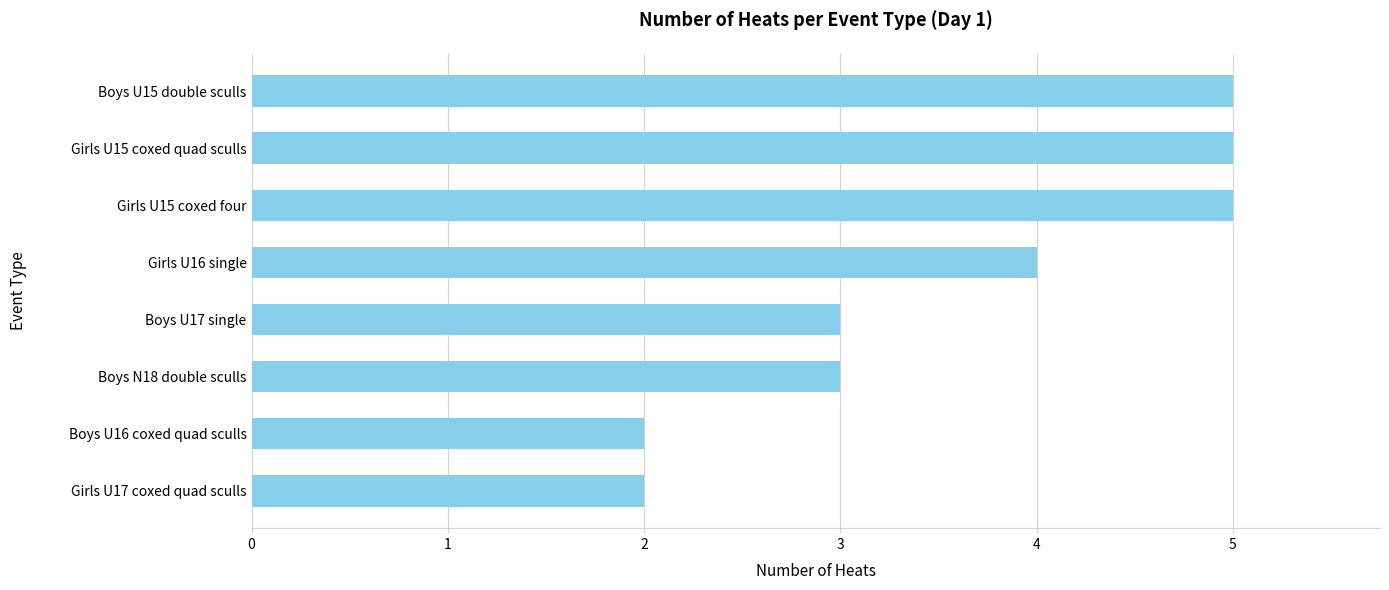

What is the maximum value shown in the chart?

5